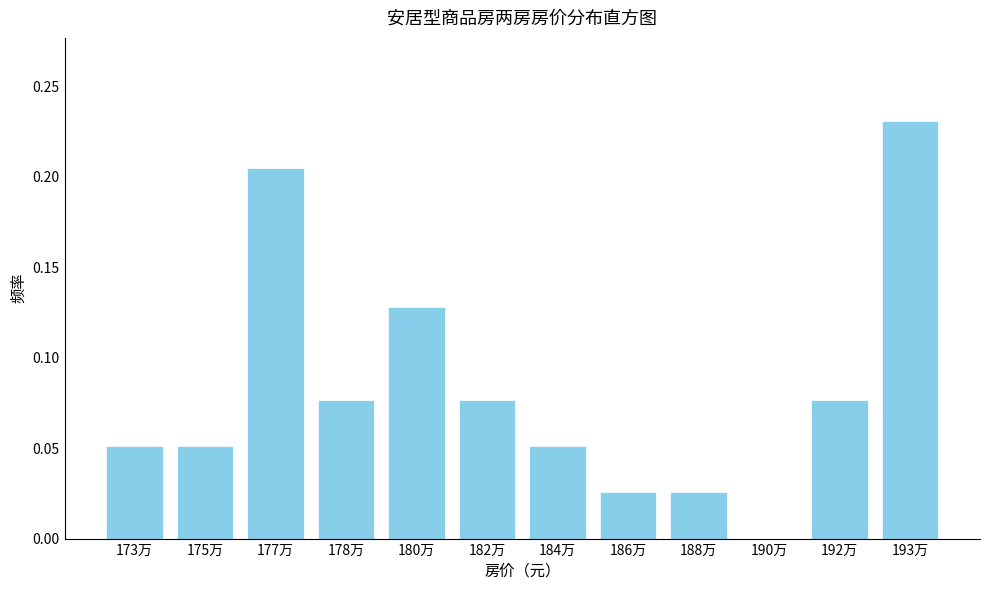

What is the sum of the values at 173万 and 193万?

0.3